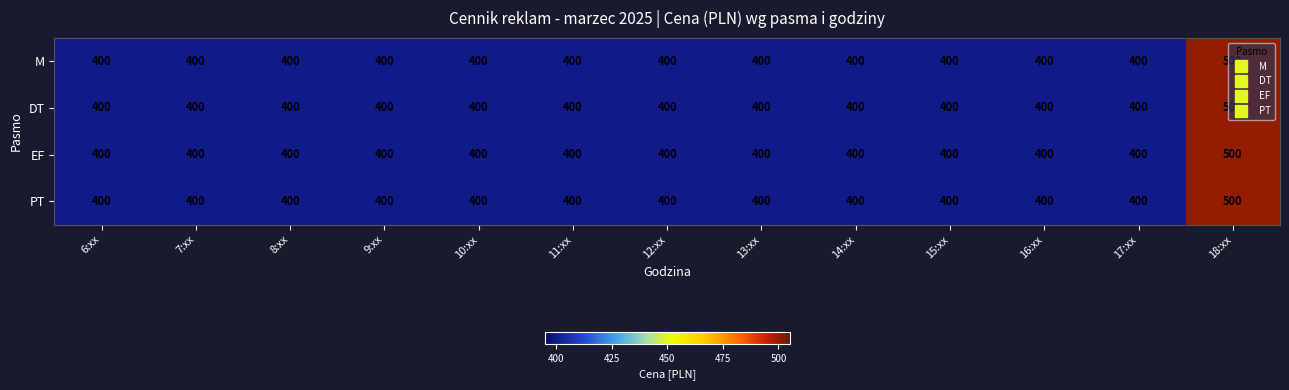

How many values in the PT series exceed 400?

1